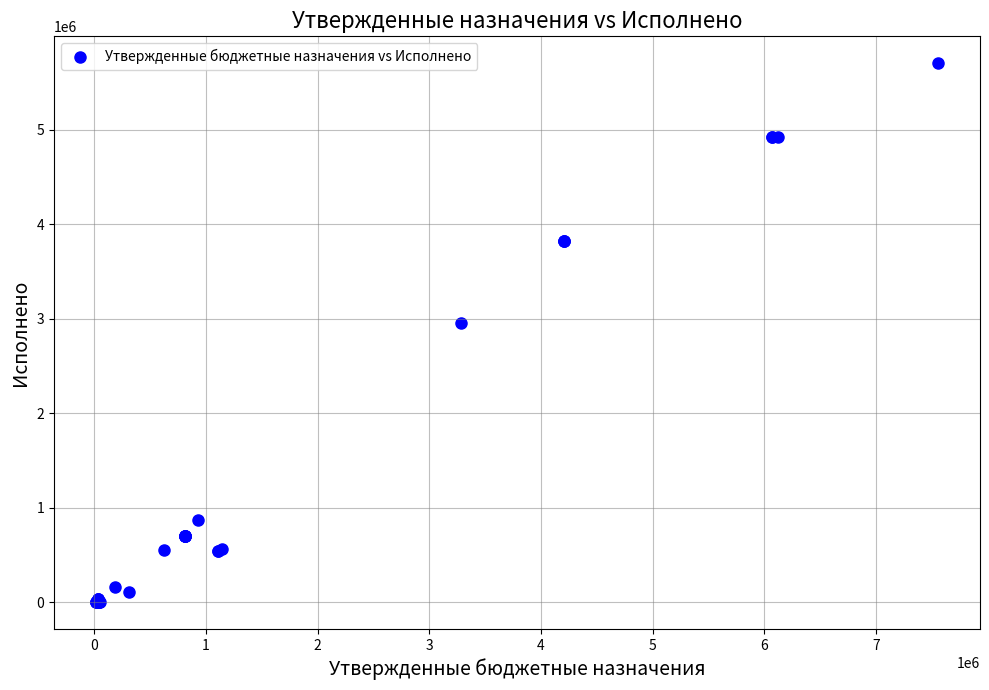

What Y value in the scatter plot is closest to 2853247?

2956154.2